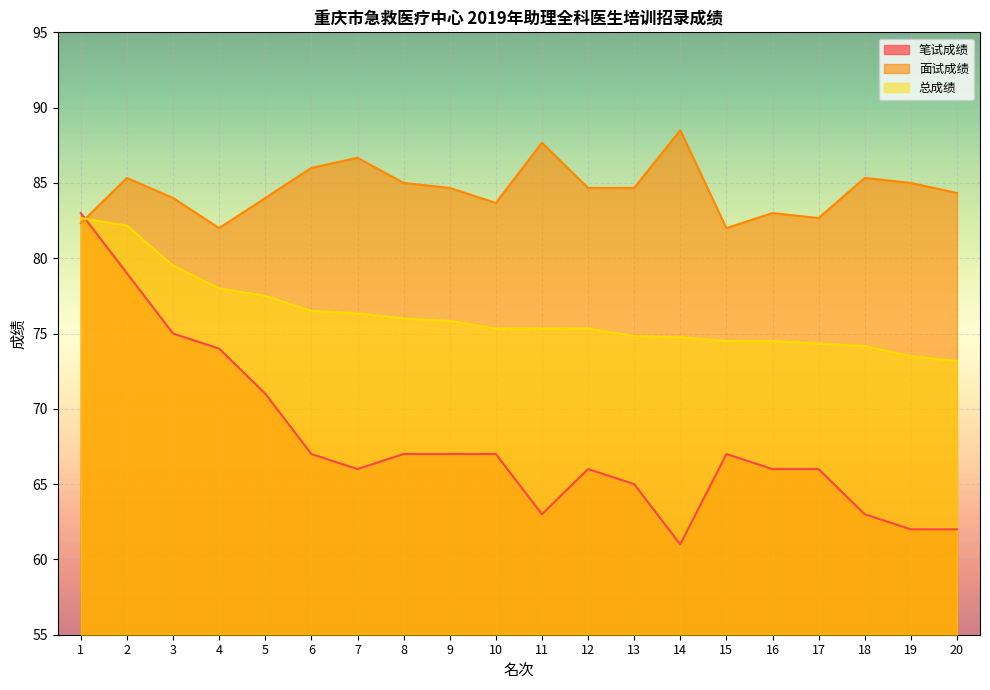

What are all the series names shown in the legend?

笔试成绩, 面试成绩, 总成绩